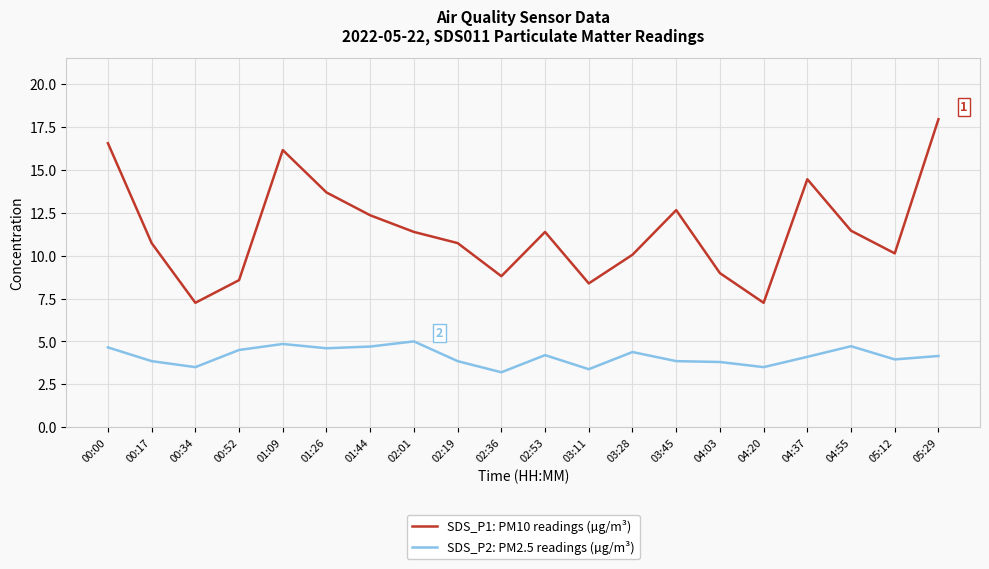

True or false: SDS_P1: PM10 readings (µg/m³) and SDS_P2: PM2.5 readings (µg/m³) cross at least once.

False